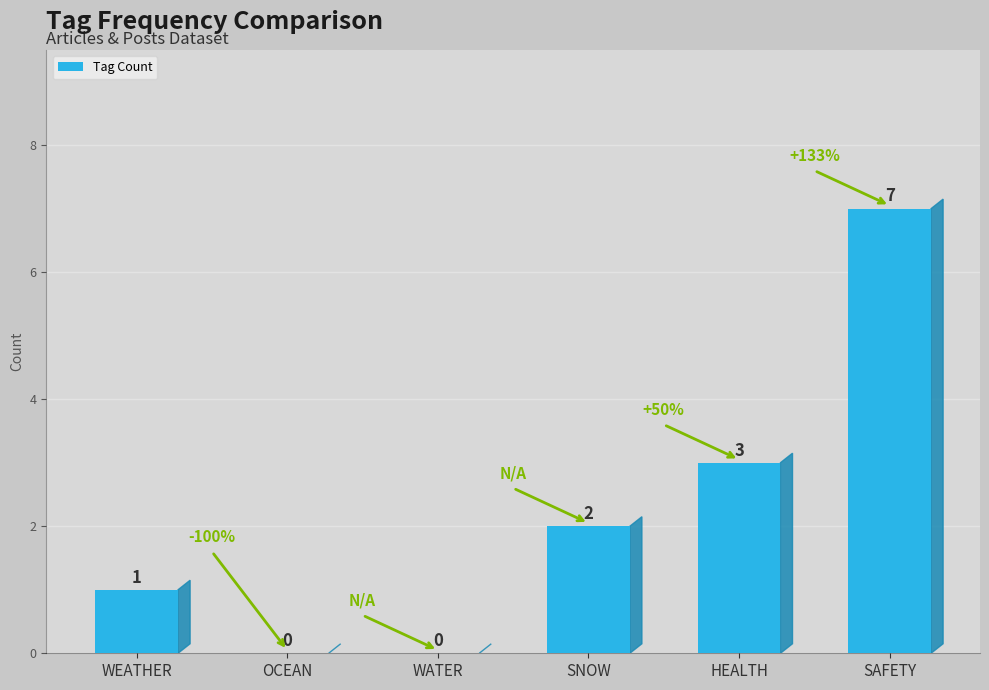

Reading left to right, list all the values displayed in this chart.

WEATHER=1	OCEAN=0	WATER=0	SNOW=2	HEALTH=3	SAFETY=7